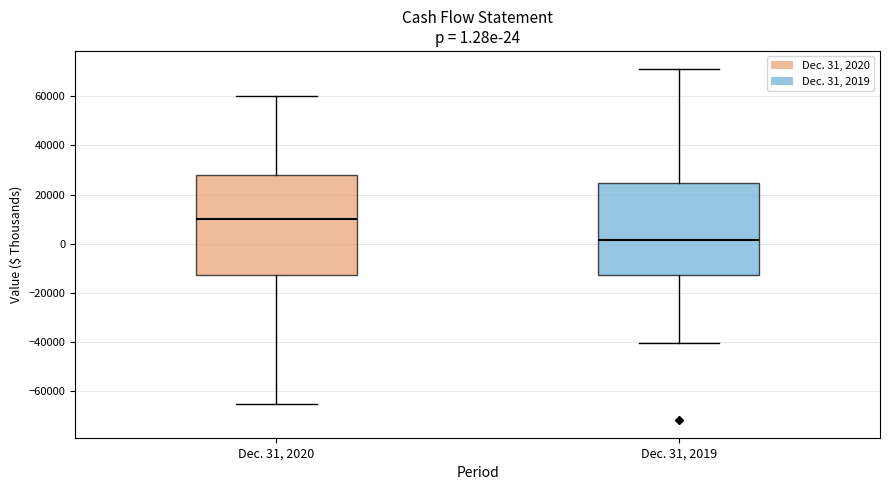

Which box is the tallest, from its lower edge to its upper edge?

Dec. 31, 2020